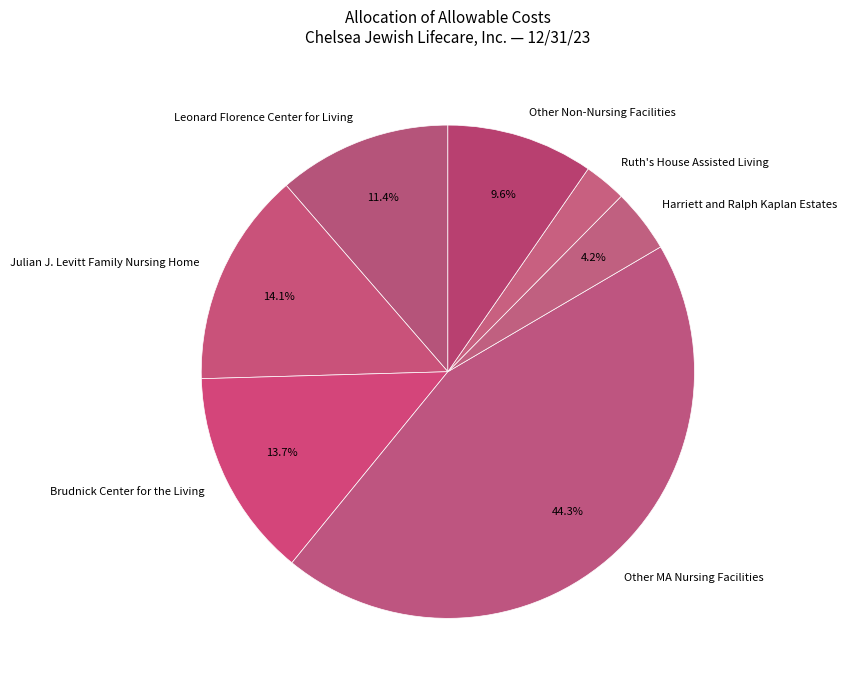

To the nearest percent, what portion does Leonard Florence Center for Living represent?

11%